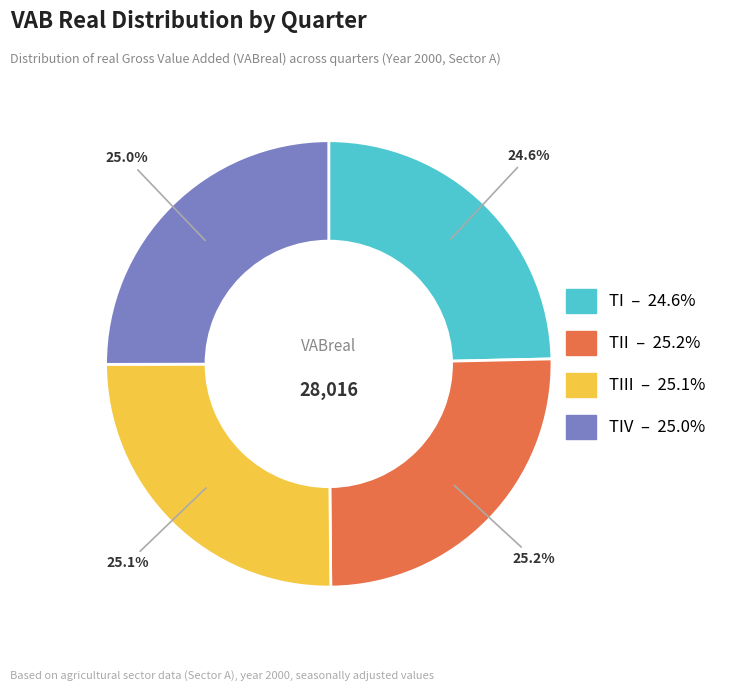

Is there a majority slice in this chart?

No